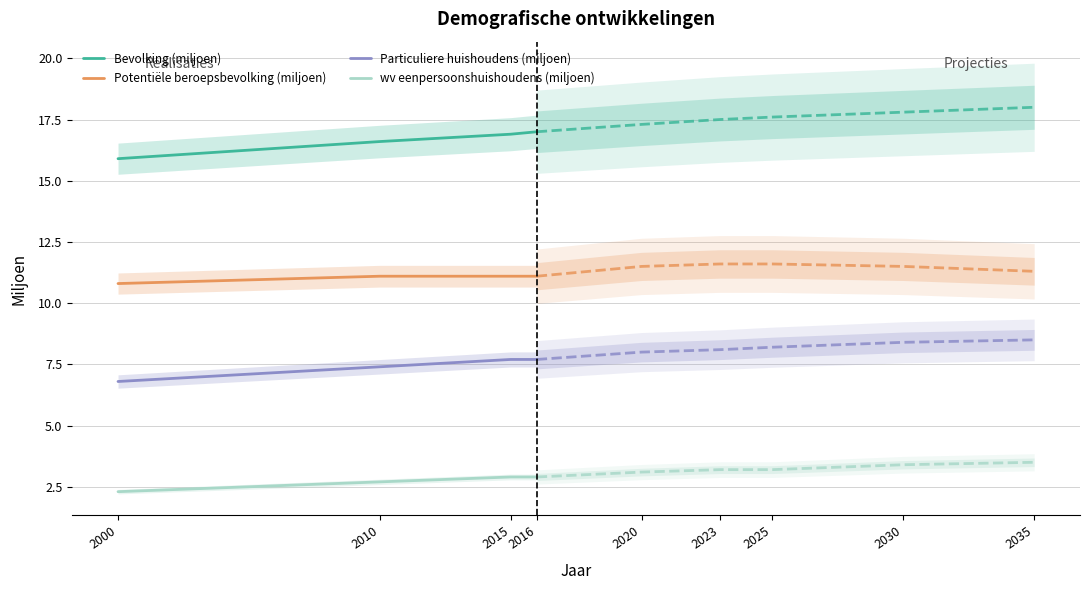

Is it true that Particuliere huishoudens (miljoen) equals 10.5 at 2010?

False